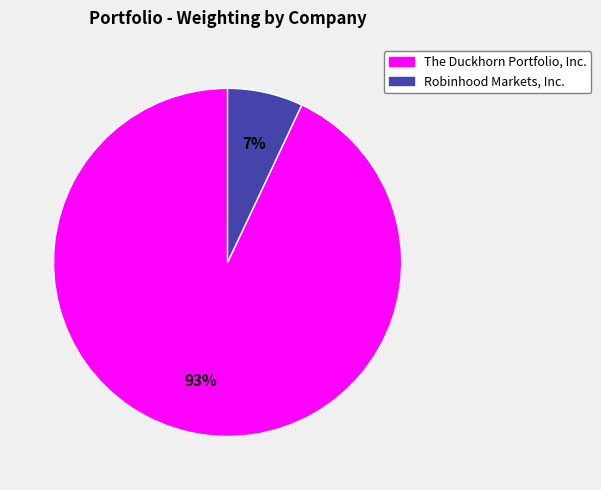

Is it true that The Duckhorn Portfolio, Inc. is 85% of the pie?

False